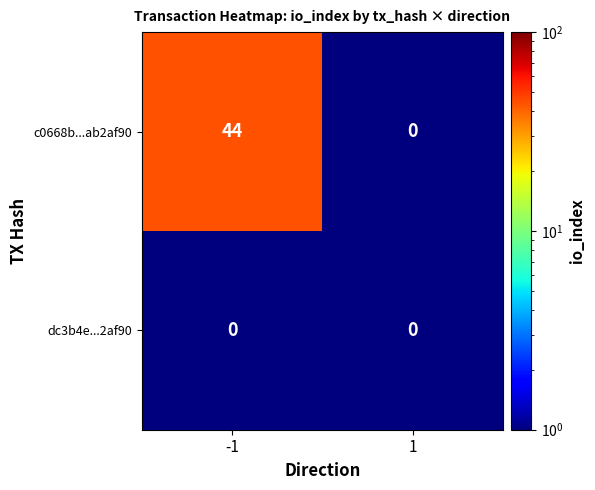

Reading left to right, transcribe all the data shown in this chart.

c0668b...ab2af90: -1=44	1=0
dc3b4e...2af90: -1=0	1=0